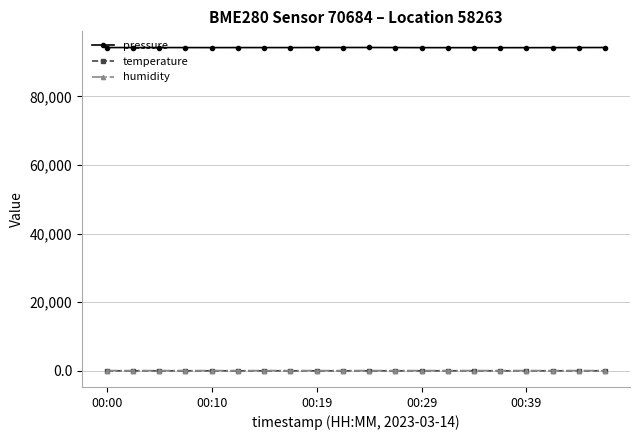

What is the greatest value displayed?

94231.8